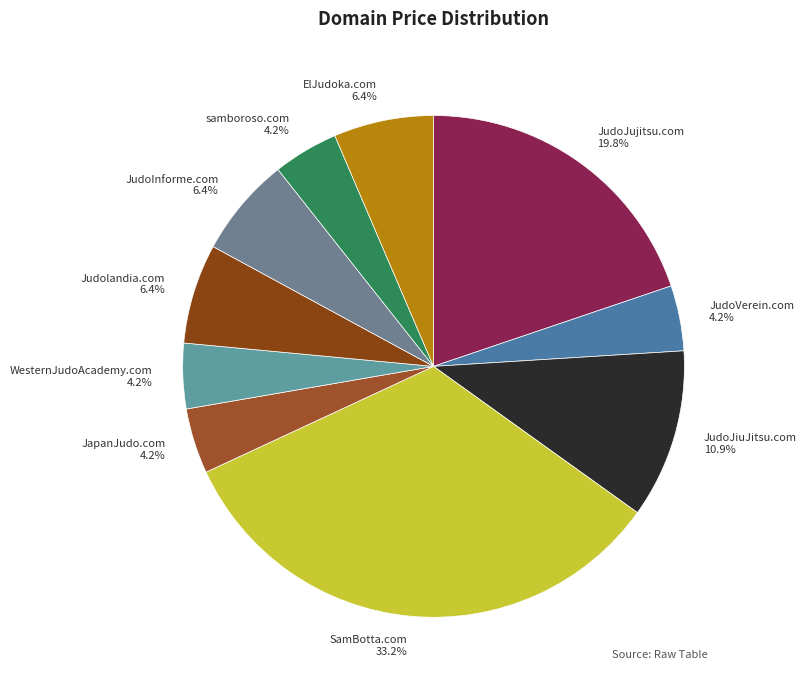

Which slice is the largest?

SamBotta.com